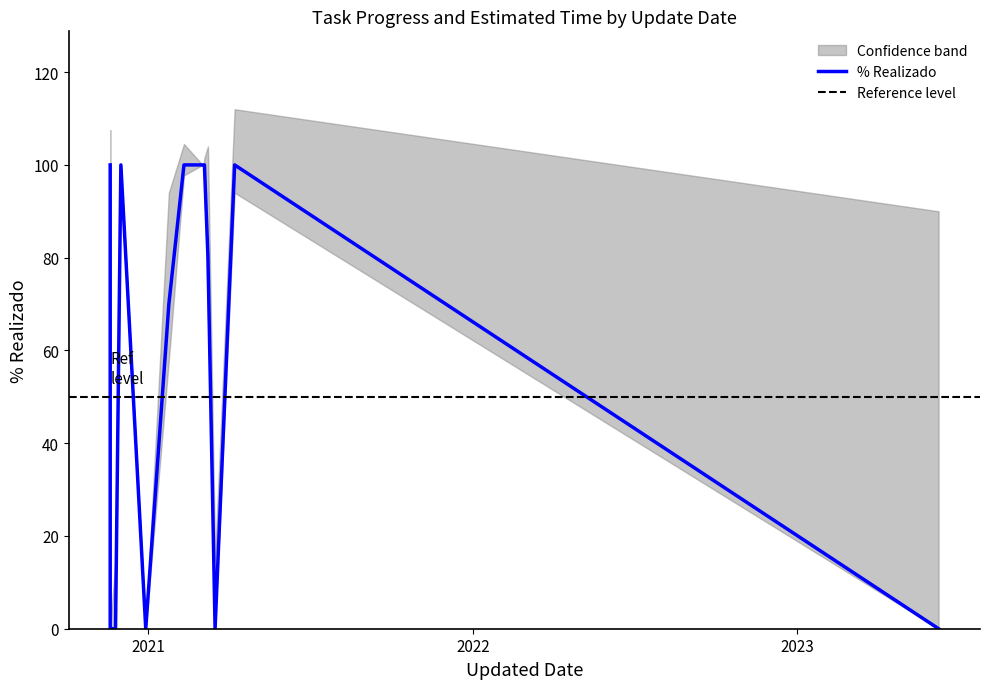

Which label corresponds to the smallest value in the chart?

2020-11-19